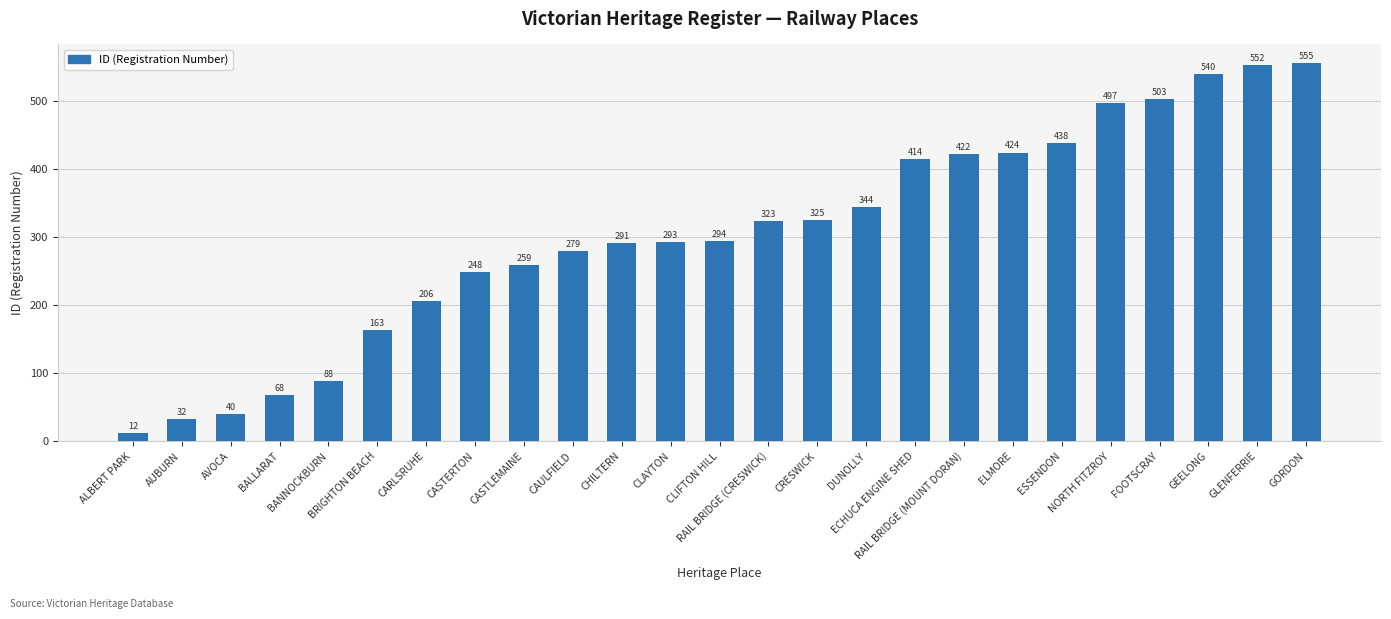

What is the label of the 6th bar from the left?

BRIGHTON BEACH